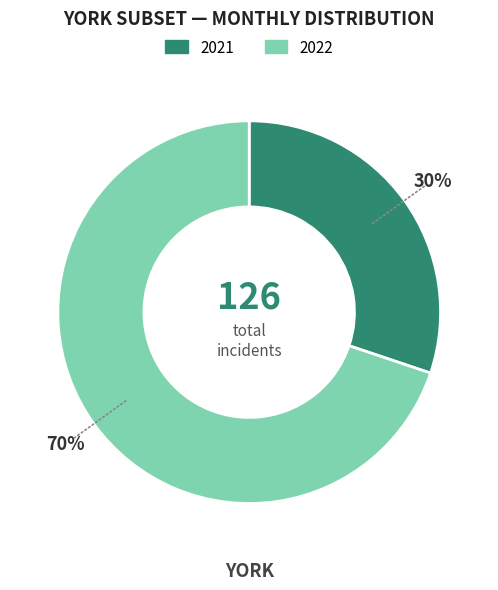

Is there any slice that represents more than half of the pie?

Yes